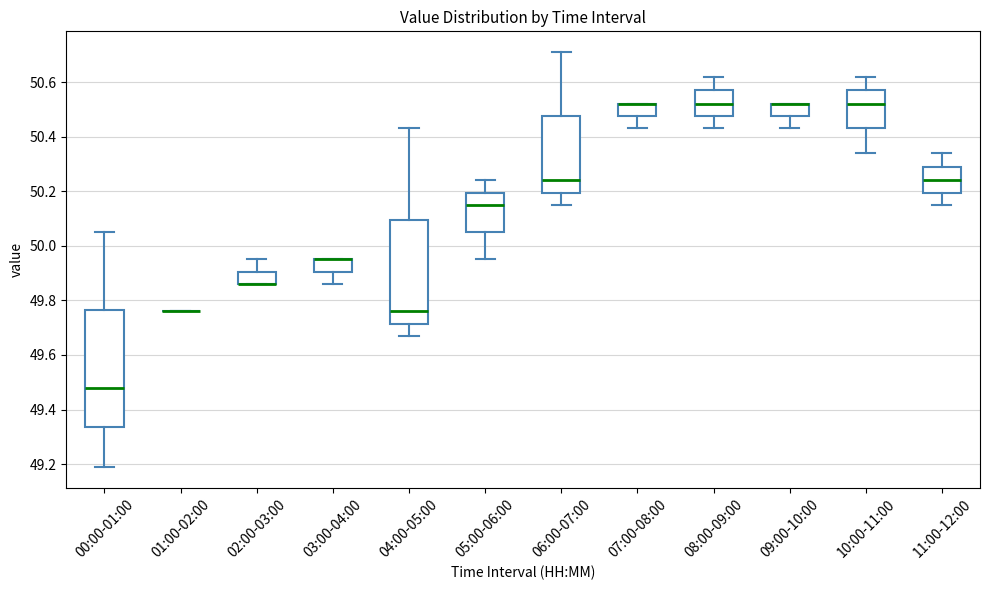

Which box is the tallest, from its lower edge to its upper edge?

00:00-01:00